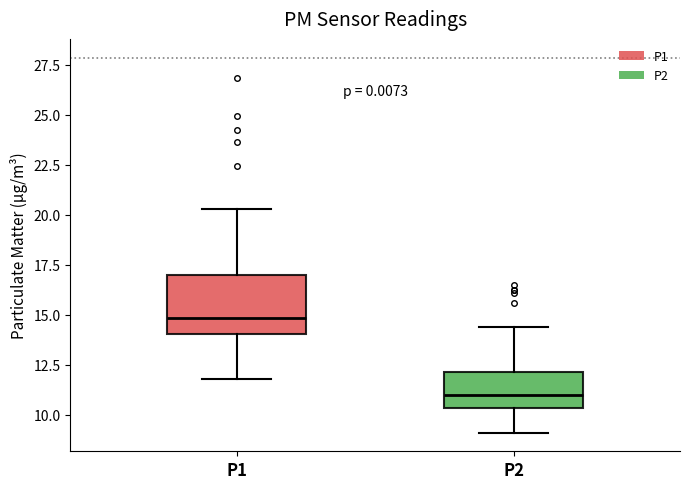

Where is the upper edge of the box for P1 on the y-axis? The values are not printed on the chart, so give them approximately, as read against the axis.

17.0